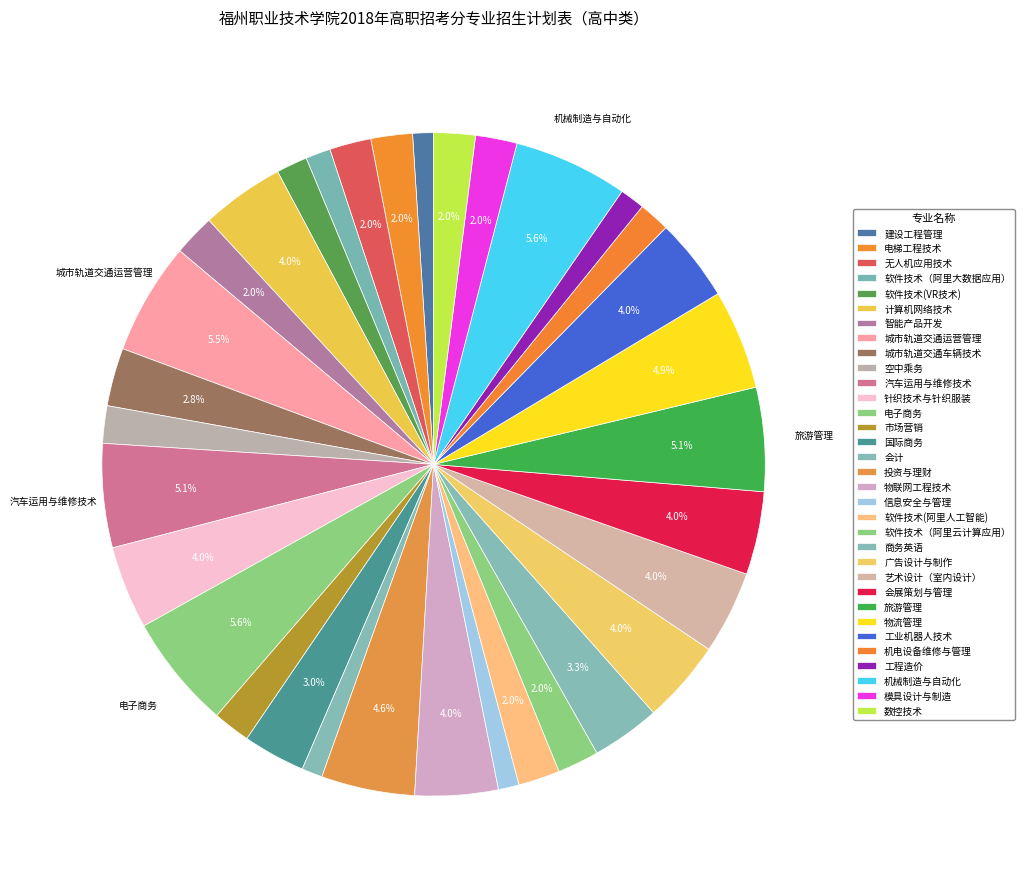

How many segments does this pie chart have?

33